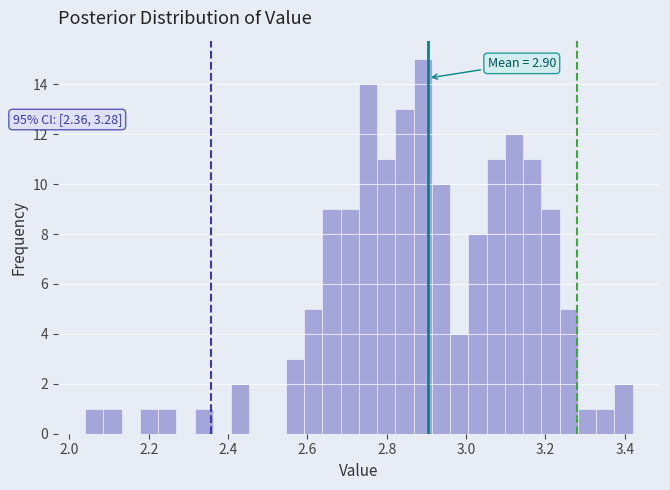

Around what value on the x-axis is the tallest bar? Give the approximate position of its centre, as read against the axis.

2.90